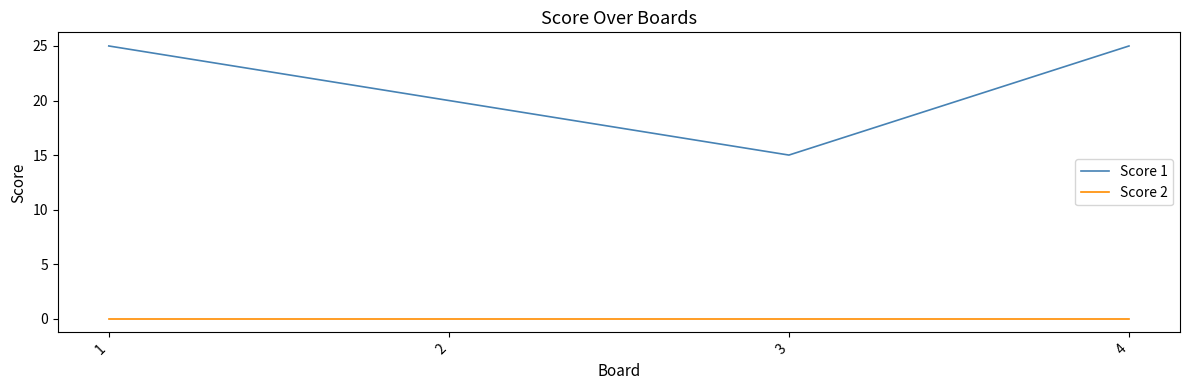

Between 2 and 3, which series saw the biggest shift?

Score 1